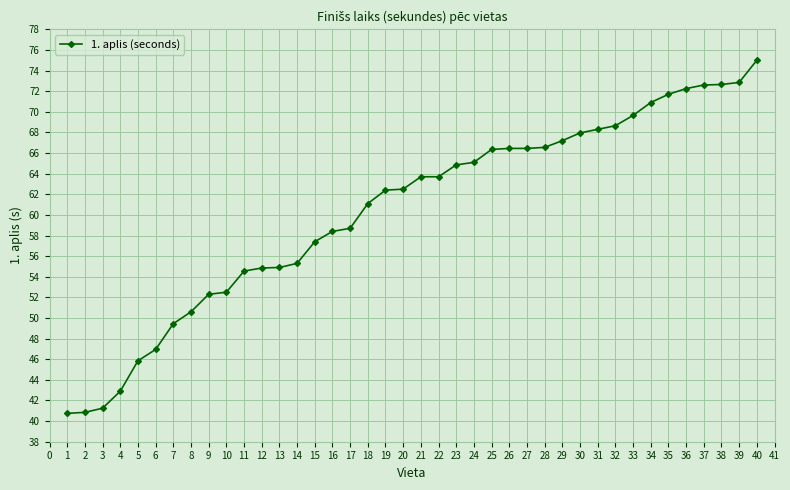

Which category has the highest value across all series?

40